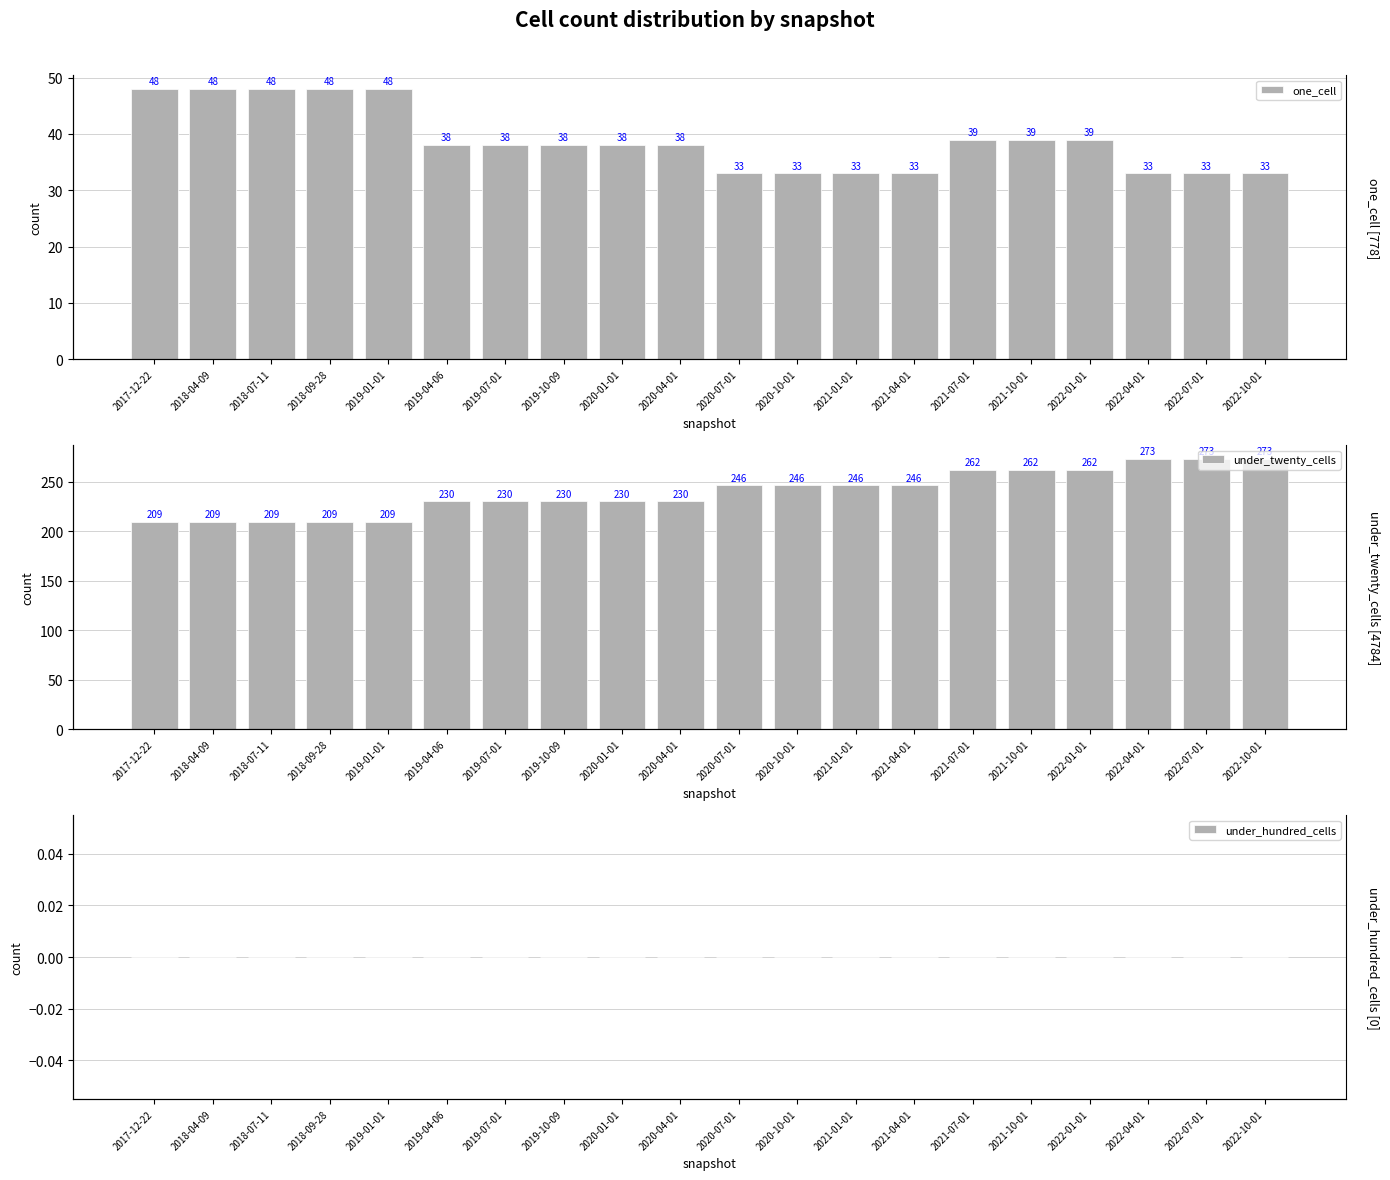

Reading right to left, list all the values displayed in this chart.

one_cell: 33	33	33	39	39	39	33	33	33	33	38	38	38	38	38	48	48	48	48	48
under_twenty_cells: 273	273	273	262	262	262	246	246	246	246	230	230	230	230	230	209	209	209	209	209
under_hundred_cells: 0	0	0	0	0	0	0	0	0	0	0	0	0	0	0	0	0	0	0	0